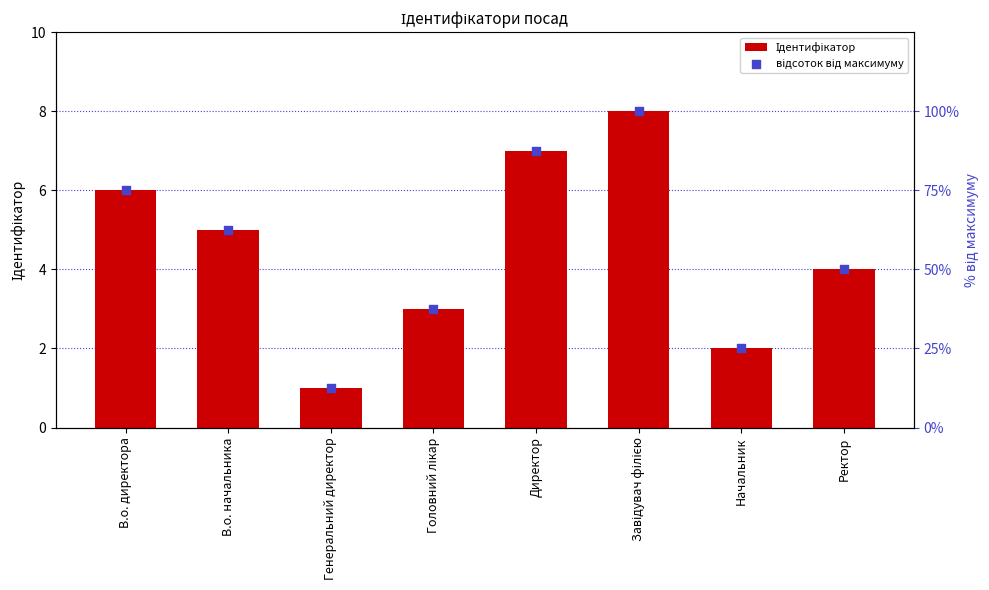

What is the total value across all series at Ректор?

54.0